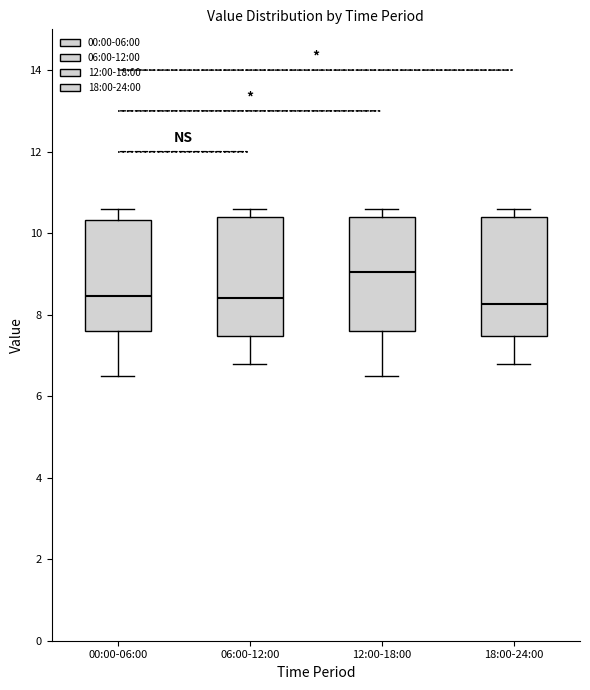

Where is the upper edge of the box for 06:00-12:00 on the y-axis? The values are not printed on the chart, so give them approximately, as read against the axis.

10.4